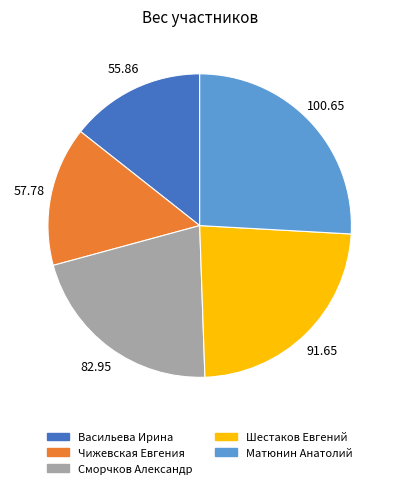

Which slice is the largest?

Матюнин Анатолий